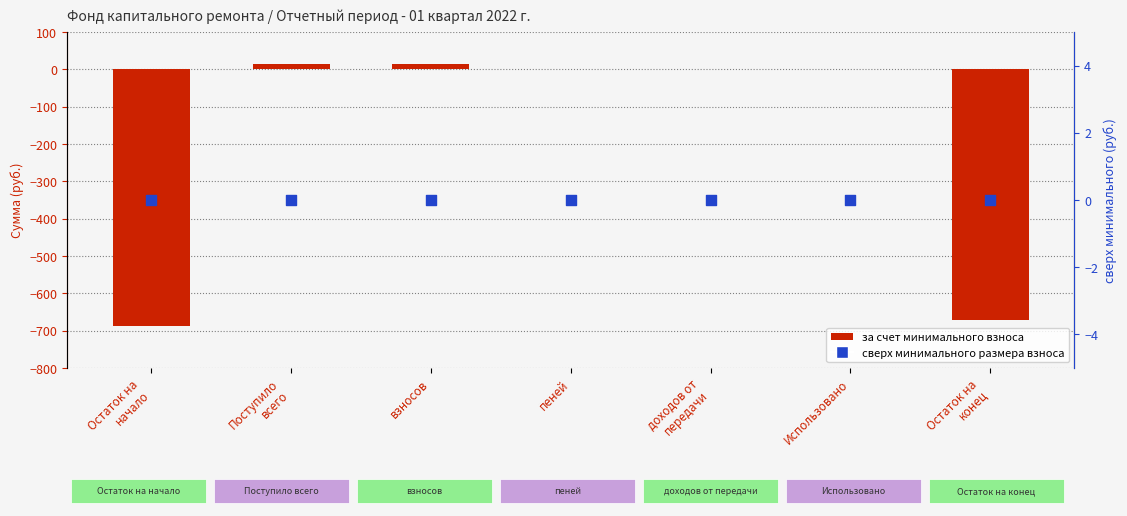

What are all the series names shown in the legend?

за счет минимального взноса, сверх минимального размера взноса